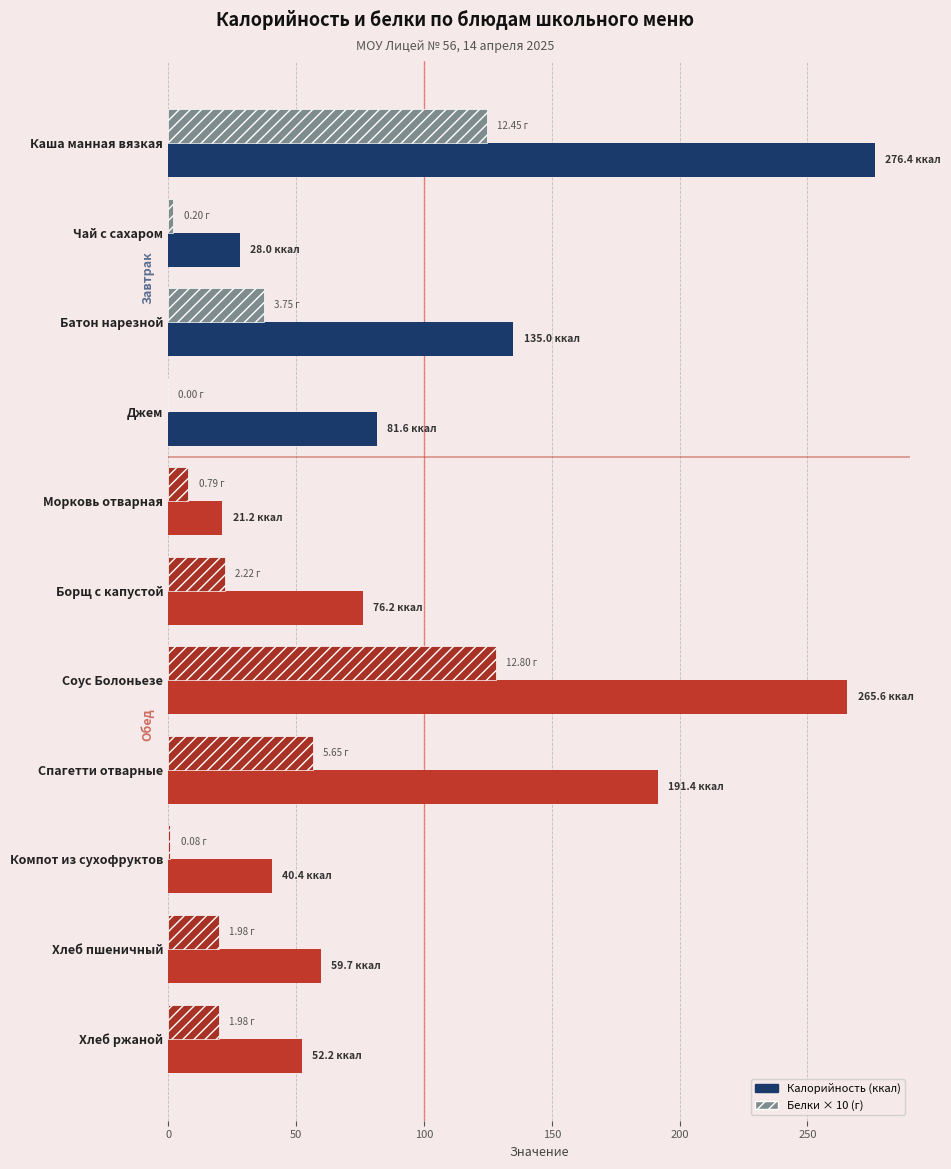

At which category does the chart reach its peak across all series?

Каша манная вязкая